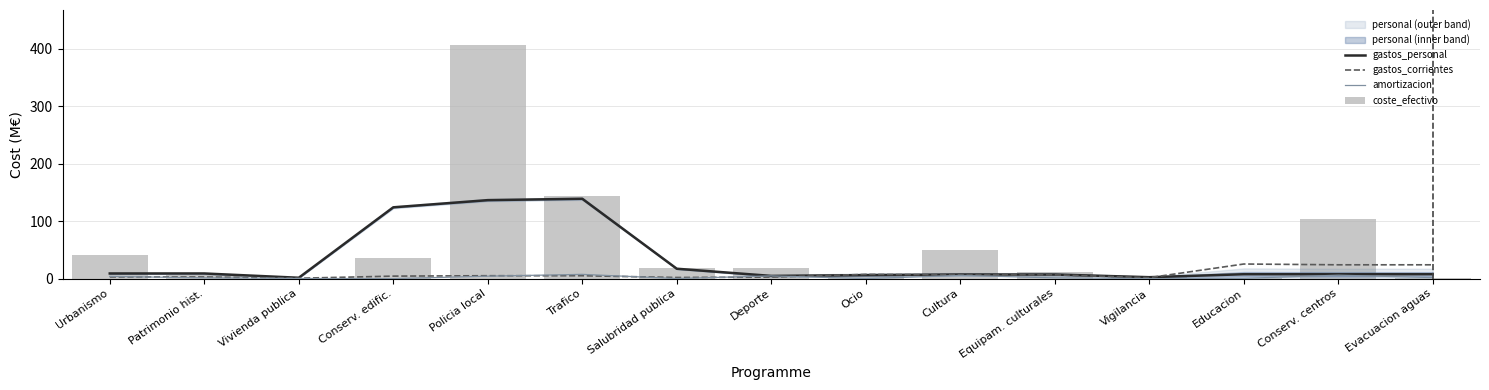

What is the average value of the coste_efectivo series?

56.7